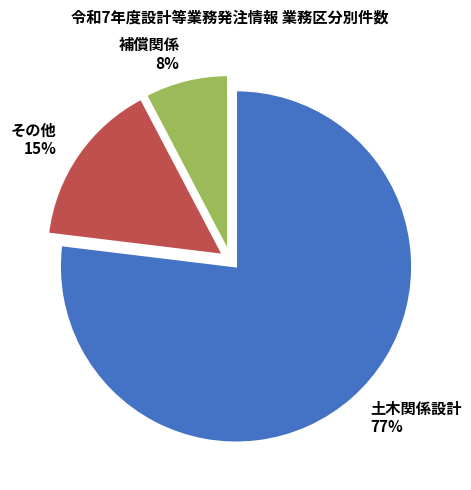

Count the number of slices in the pie.

3